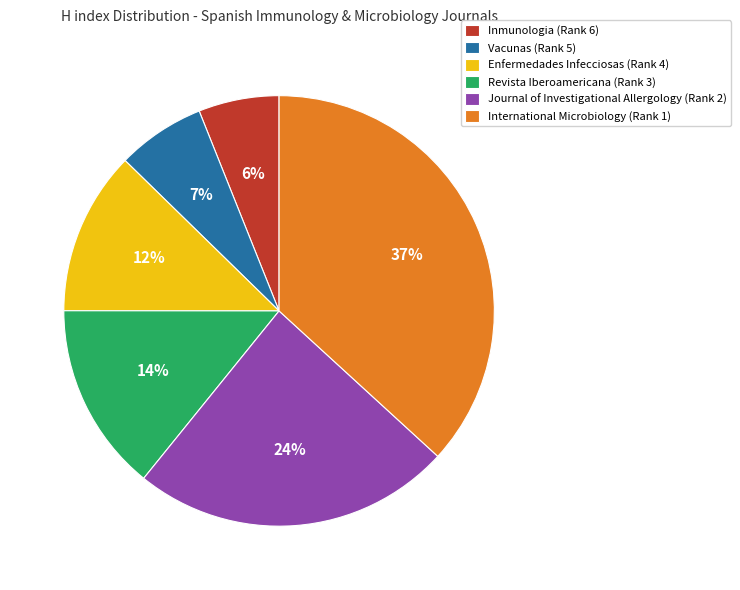

Count the number of slices in the pie.

6